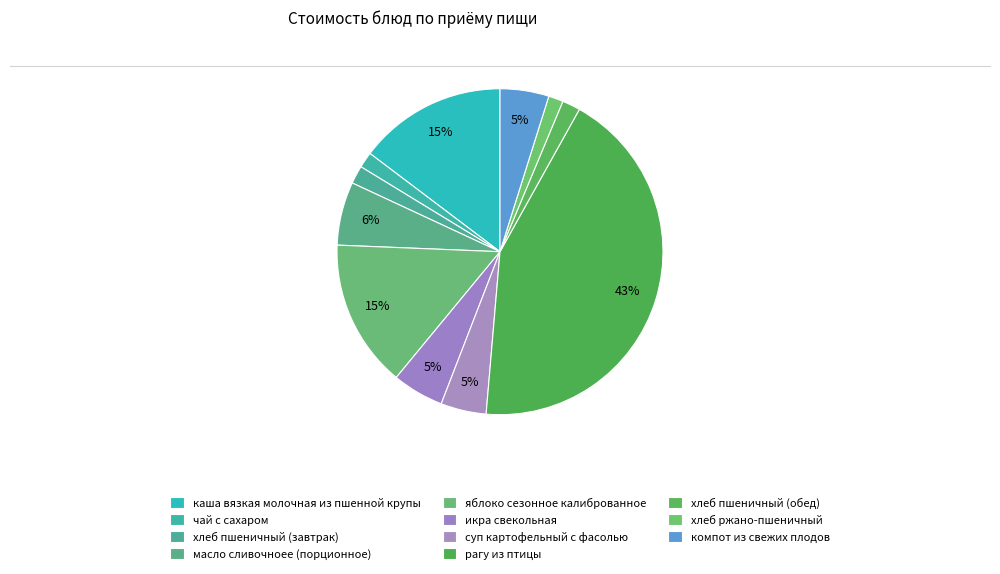

Rank the categories by value from lowest to highest.

хлеб ржано-пшеничный, чай с сахаром, хлеб пшеничный (завтрак), хлеб пшеничный (обед), суп картофельный с фасолью, компот из свежих плодов, икра свекольная, масло сливочноее (порционное), яблоко сезонное калиброванное, каша вязкая молочная из пшенной крупы, рагу из птицы